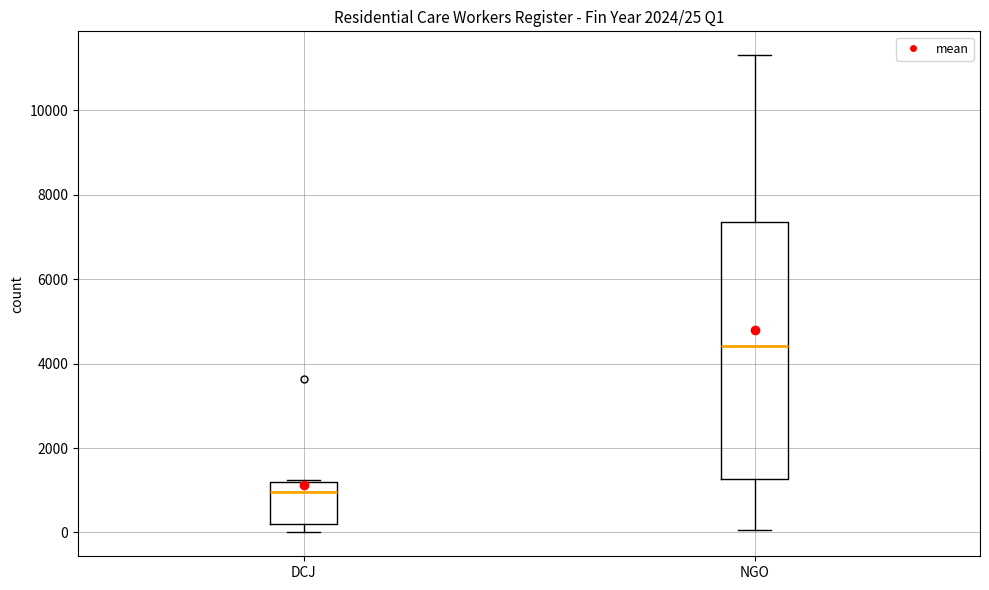

Comparing the boxes themselves (not the whiskers), which one is the tallest?

NGO